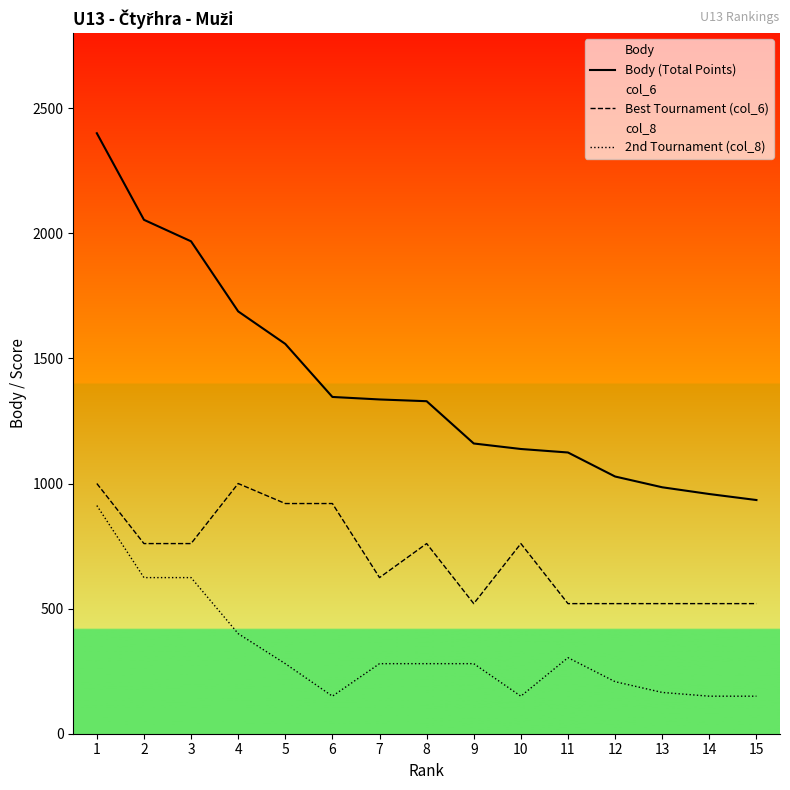

Which category has the lowest value in the 2nd Tournament (col_8) series?

6